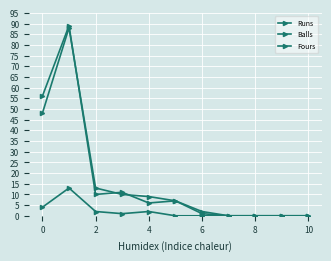

How many categories are shown in the chart?

11